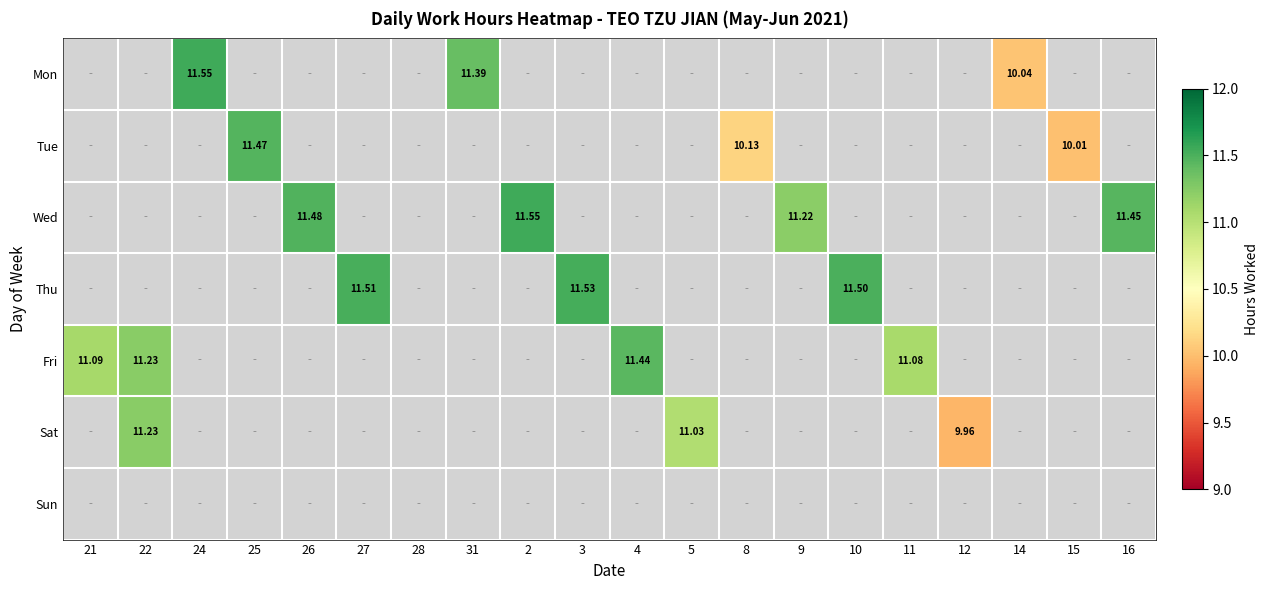

At how many categories does at least one series exceed 0?

19